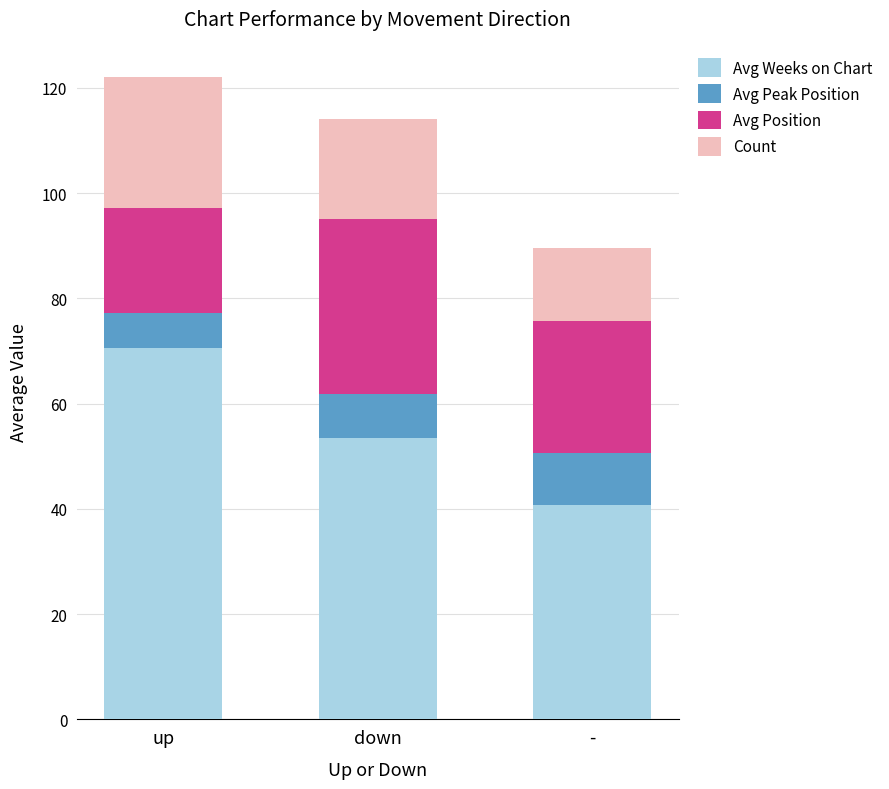

What is the total value across all series at down?

114.0